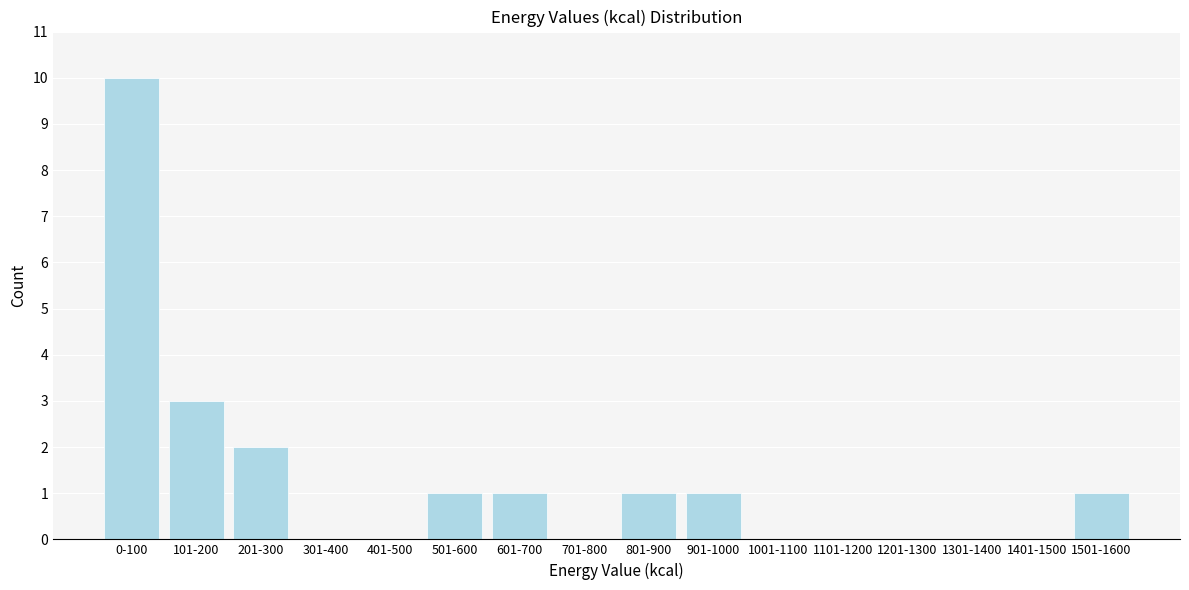

Reading left to right, list all the values displayed in this chart.

0-100=10	101-200=3	201-300=2	301-400=0	401-500=0	501-600=1	601-700=1	701-800=0	801-900=1	901-1000=1	1001-1100=0	1101-1200=0	1201-1300=0	1301-1400=0	1401-1500=0	1501-1600=1